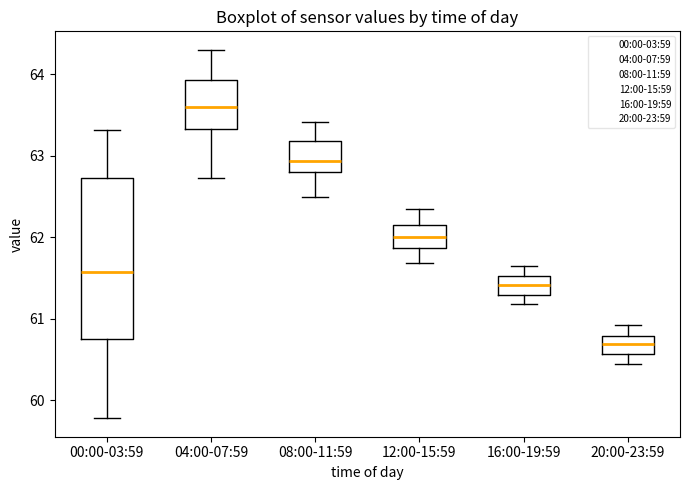

Reading left to right, transcribe this box plot: for each box, give where its median line is, the range the box spans, and where its two whiskers end, as read against the y-axis. The values are not printed on the chart, so give them approximately, as read against the axis.

00:00-03:59: median 61.6, box 60.7 to 62.7, whiskers 59.8 to 63.3
04:00-07:59: median 63.6, box 63.3 to 63.9, whiskers 62.7 to 64.3
08:00-11:59: median 62.9, box 62.8 to 63.2, whiskers 62.5 to 63.4
12:00-15:59: median 62.0, box 61.9 to 62.2, whiskers 61.7 to 62.4
16:00-19:59: median 61.4, box 61.3 to 61.5, whiskers 61.2 to 61.7
20:00-23:59: median 60.7, box 60.6 to 60.8, whiskers 60.5 to 60.9